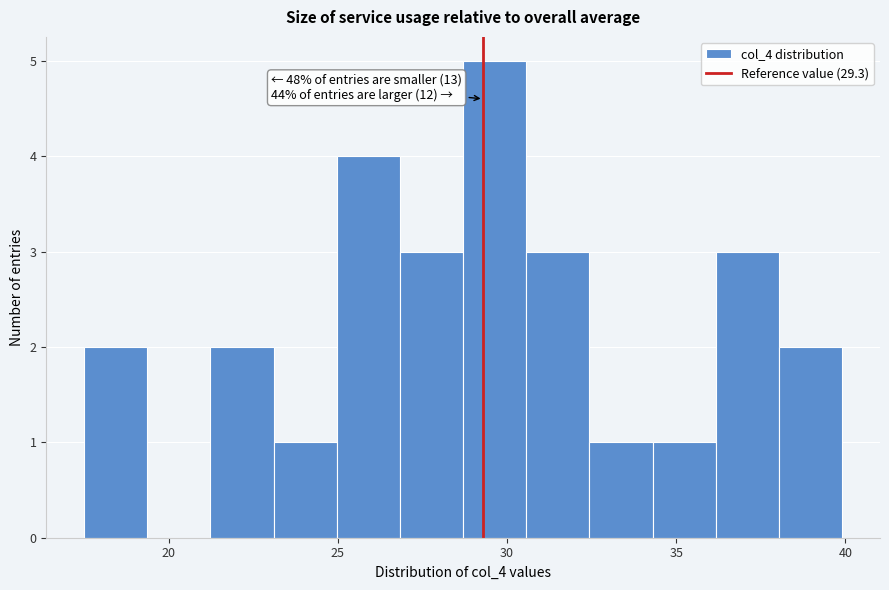

Read against the x-axis, roughly where is the centre of the tallest bar?

29.5